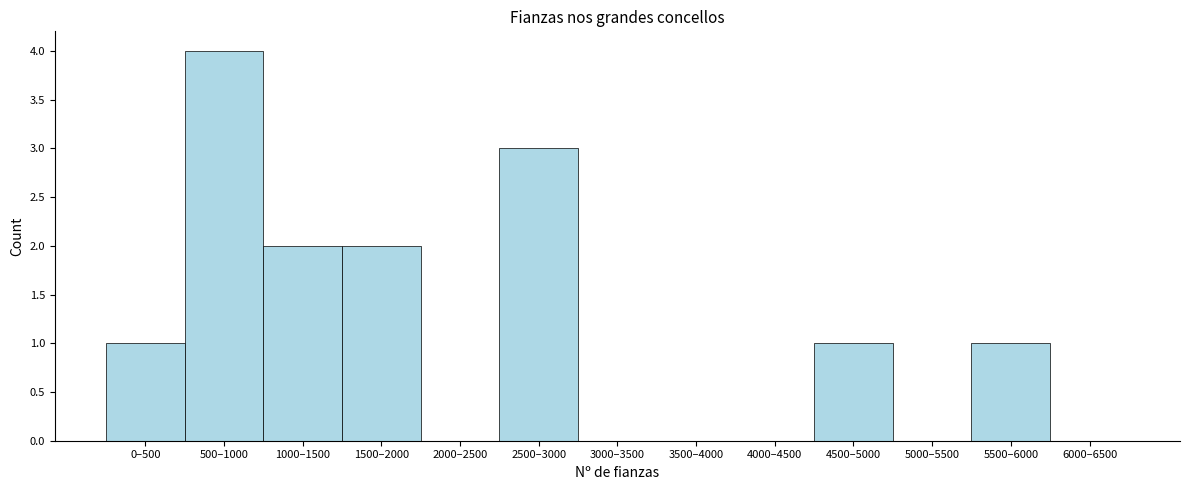

Reading left to right, extract all data points from this chart.

0–500=1	500–1000=4	1000–1500=2	1500–2000=2	2000–2500=0	2500–3000=3	3000–3500=0	3500–4000=0	4000–4500=0	4500–5000=1	5000–5500=0	5500–6000=1	6000–6500=0